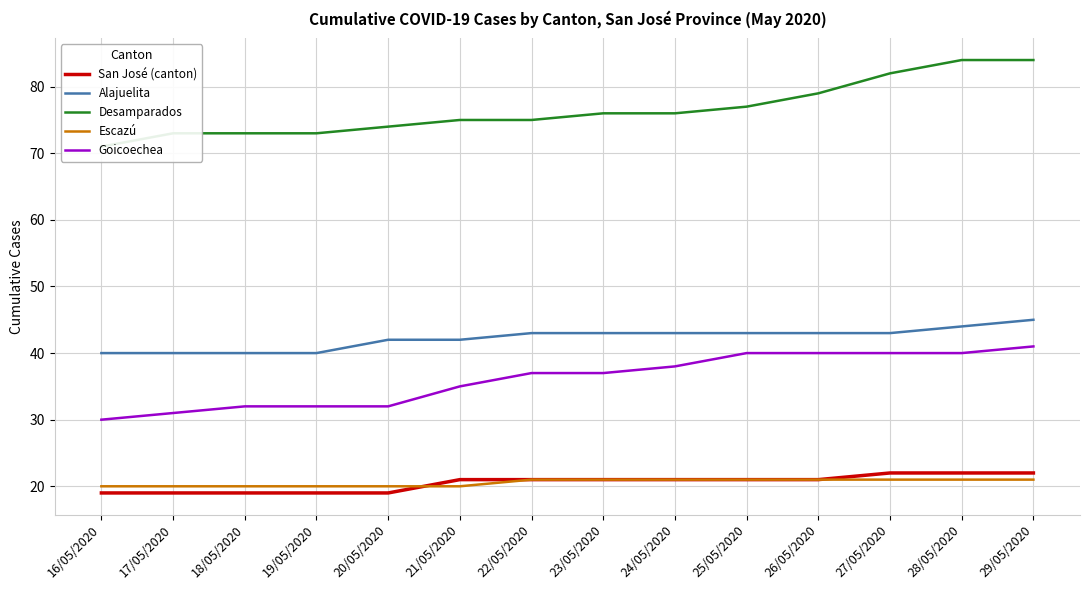

At how many categories does at least one series exceed 24?

14